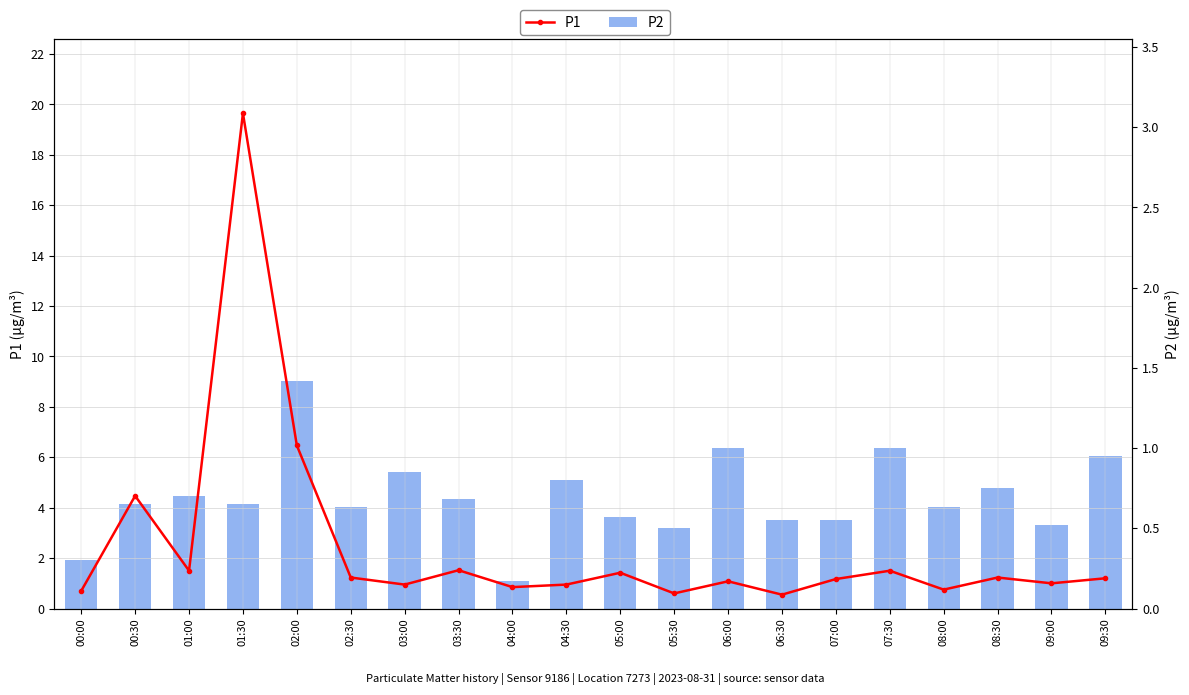

At how many categories does at least one series exceed 19?

1